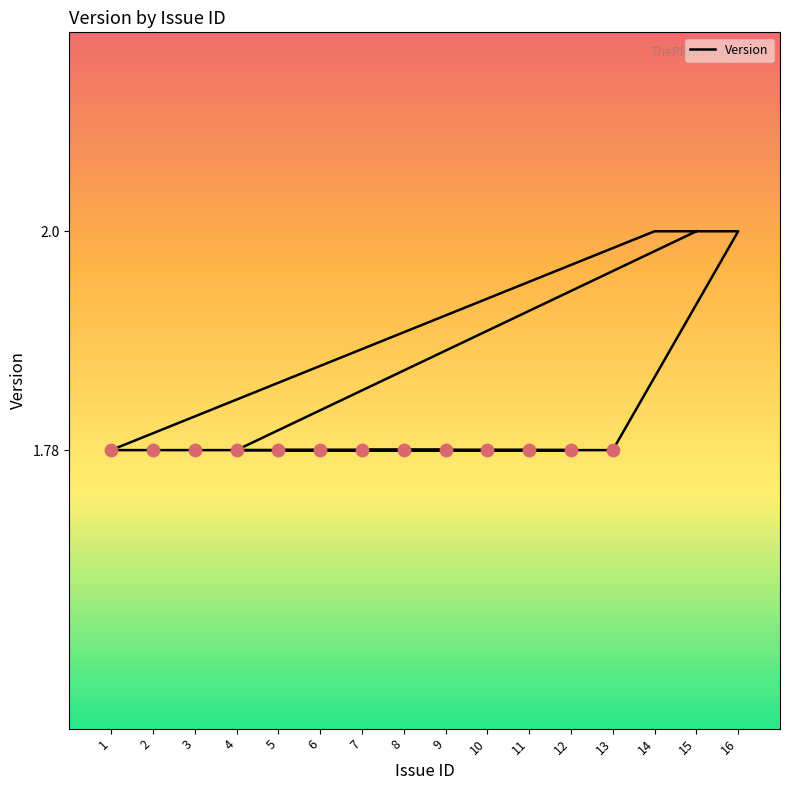

Between 3 and 15, which is larger?

15